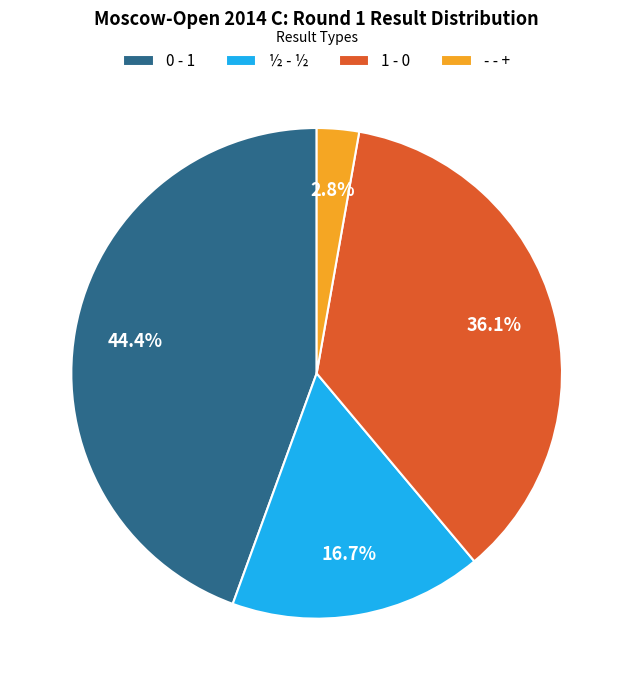

Does any single category account for the majority?

No